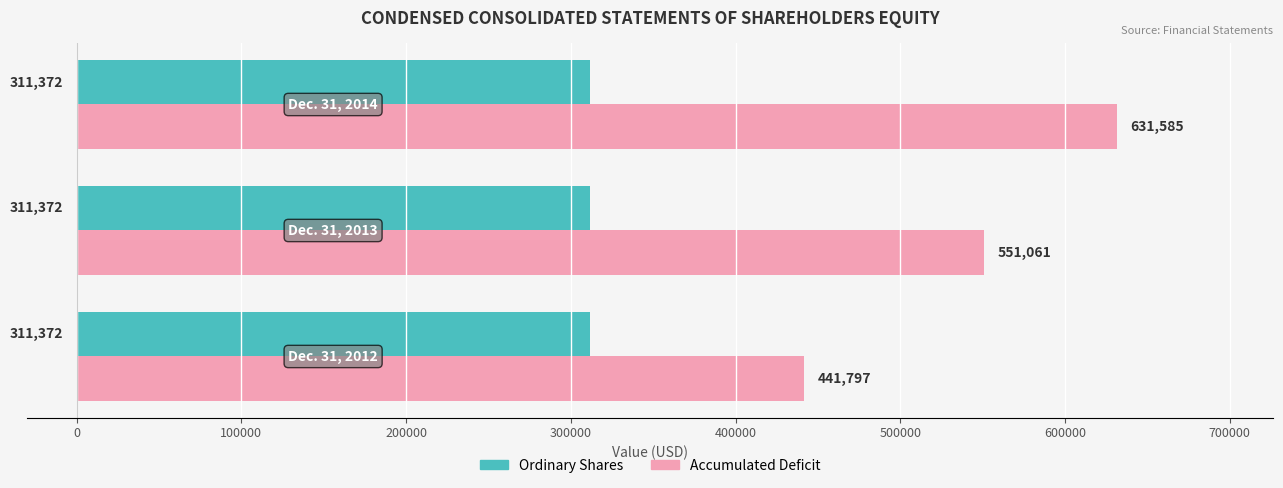

Which series has the largest range (max minus min)?

Accumulated Deficit